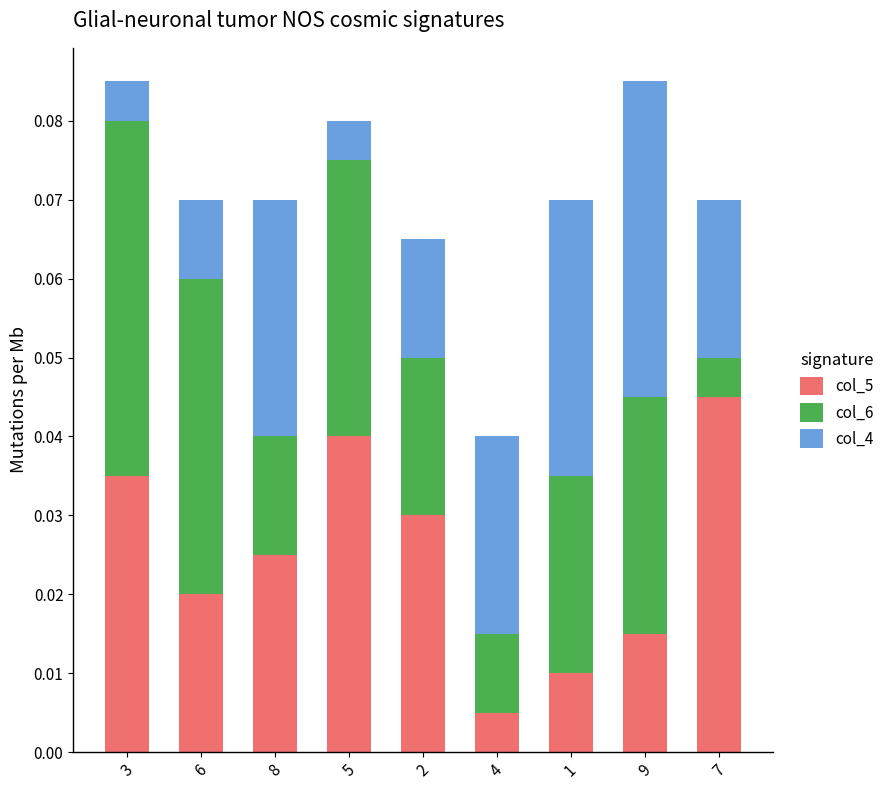

Does the chart contain stacked bars?

Yes